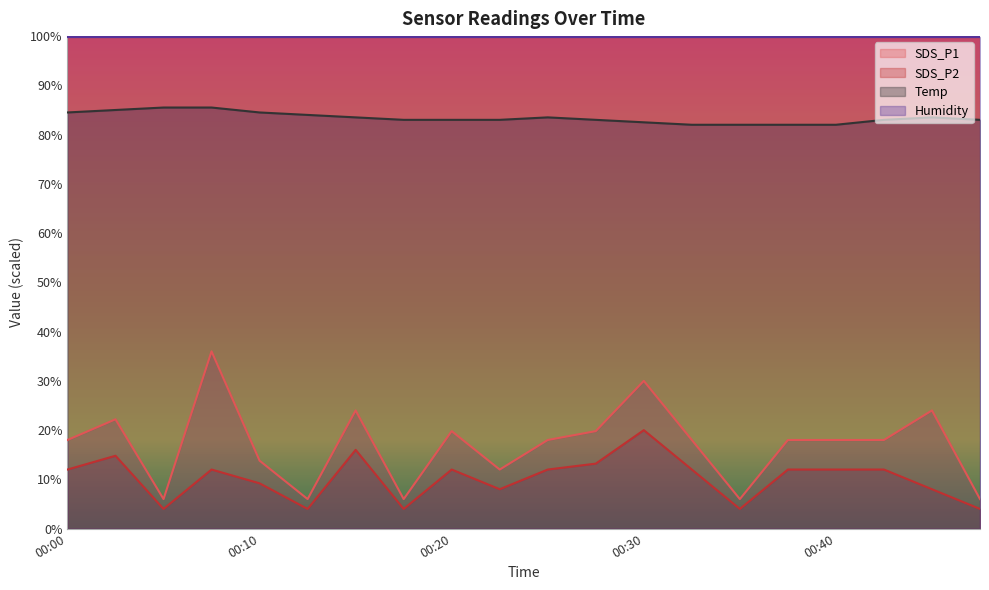

Which has a higher value, 00:44 or 00:47?

00:44